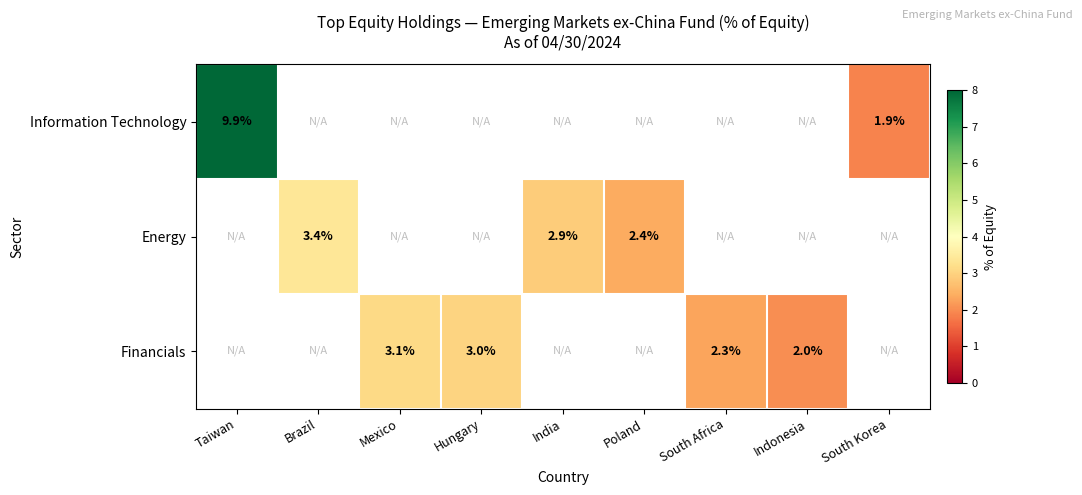

Is it true that Energy equals 4.6 at Brazil?

False